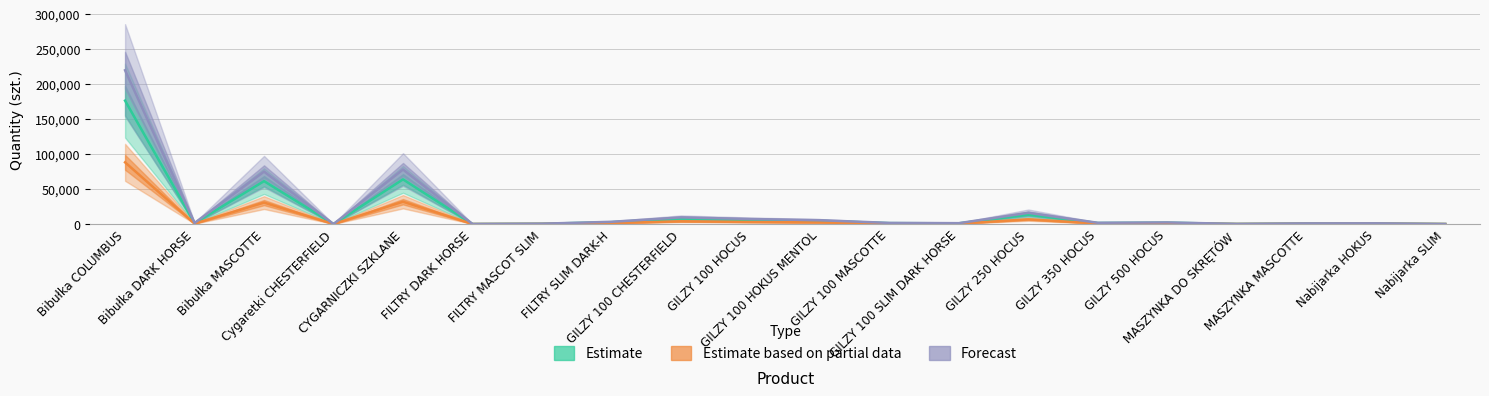

Which has a higher value, Nabijarka SLIM or GILZY 100 CHESTERFIELD?

GILZY 100 CHESTERFIELD